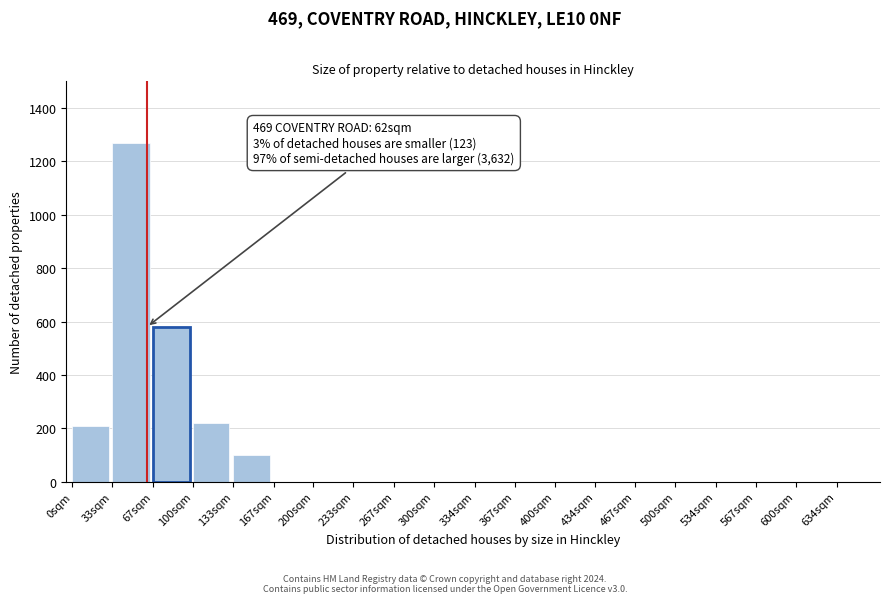

Reading right to left, list all the values displayed in this chart.

634sqm=0	600sqm=0	567sqm=0	534sqm=0	500sqm=0	467sqm=0	434sqm=0	400sqm=0	367sqm=0	334sqm=0	300sqm=0	267sqm=0	233sqm=0	200sqm=0	167sqm=0	133sqm=100	100sqm=220	67sqm=580	33sqm=1270	0sqm=210